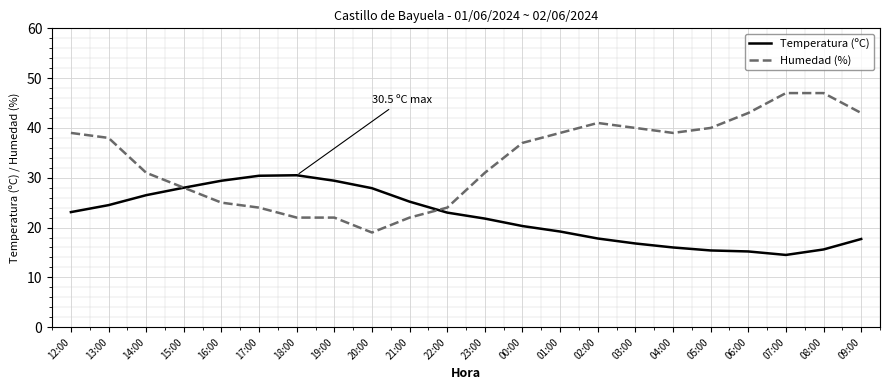

Is the value of Temperatura (ºC) at 01:00 greater than the value of Humedad (%) at 18:00?

No